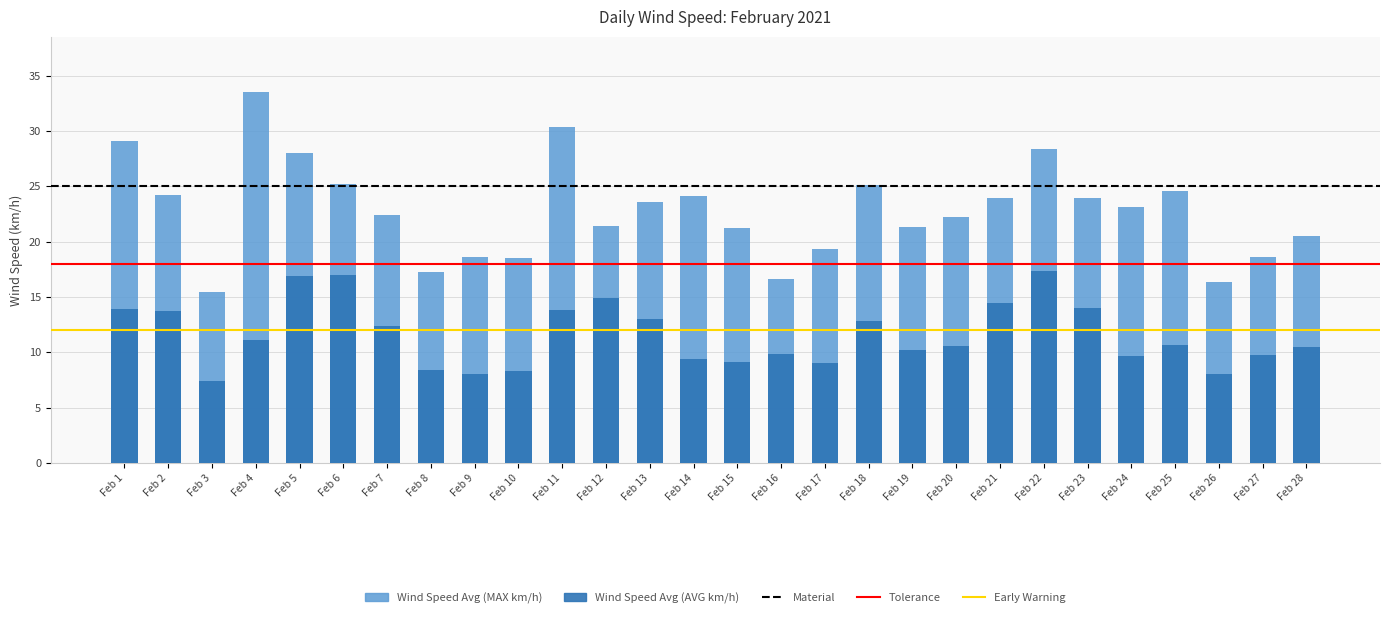

Which has a higher value, Feb 7 or Feb 8?

Feb 7